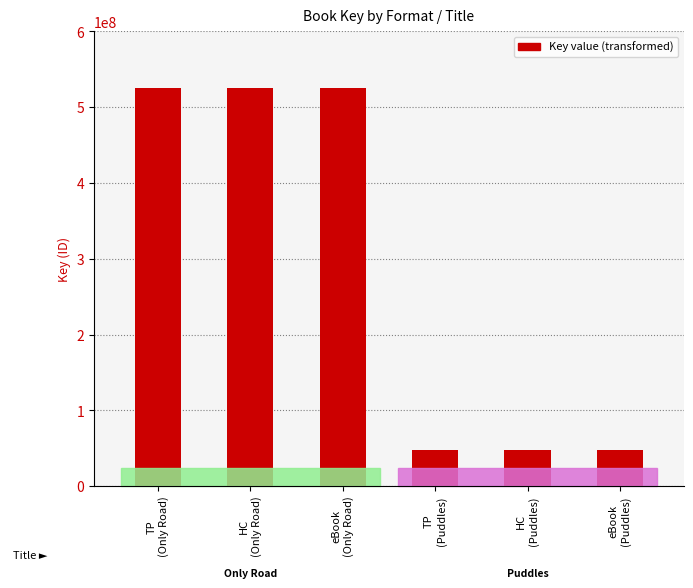

What is the label of the 2nd bar from the right?

HC
(Puddles)